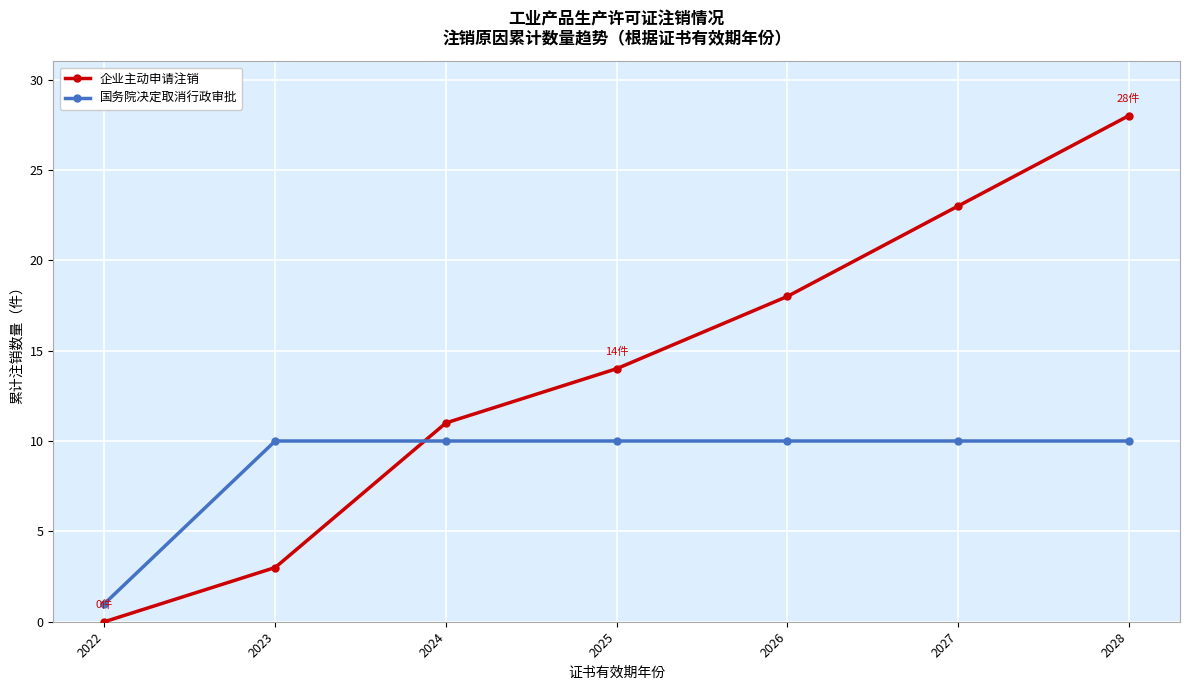

What is the difference between the highest and lowest values at 2024?

1